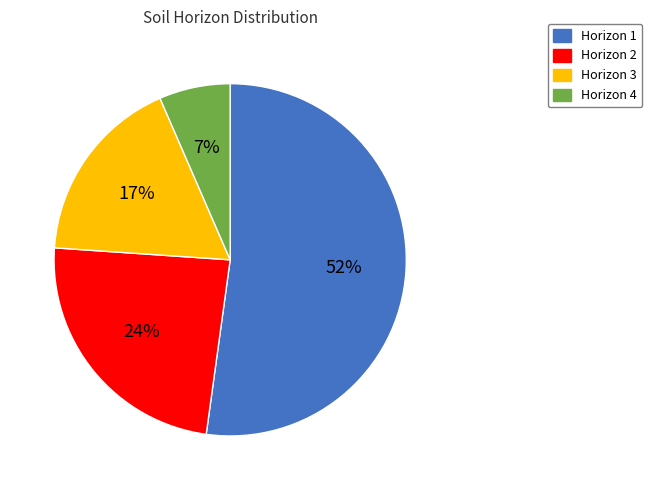

What percentage is the Horizon 3 slice, to the nearest percent?

17%